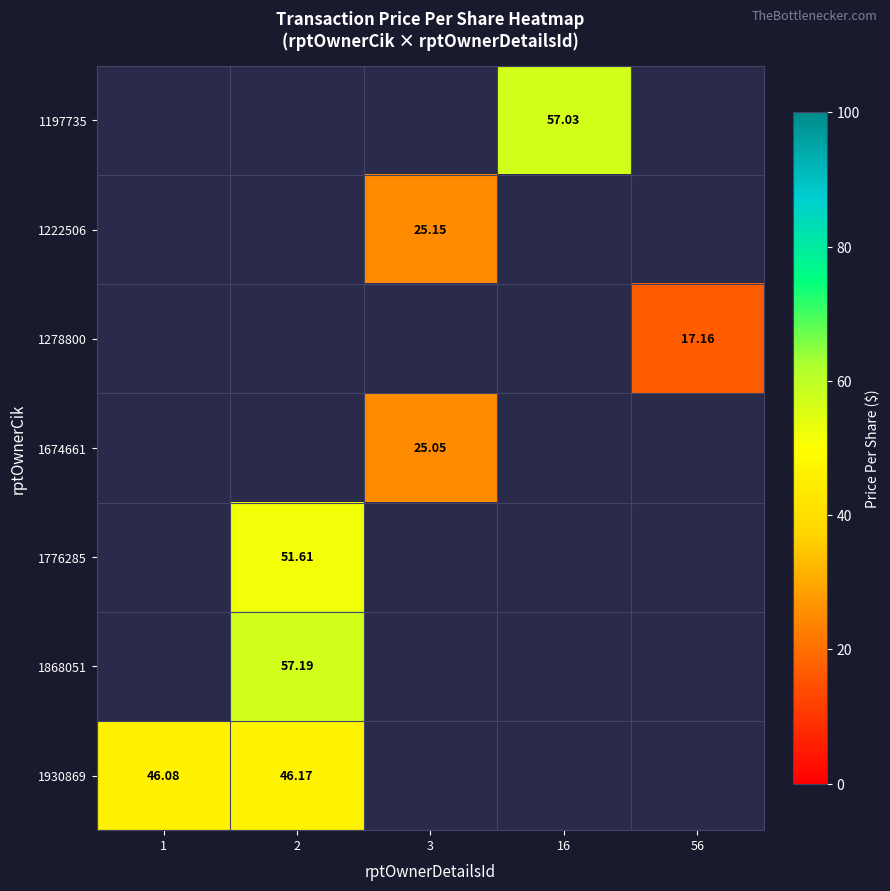

How many positive values does the 1776285 series have?

1